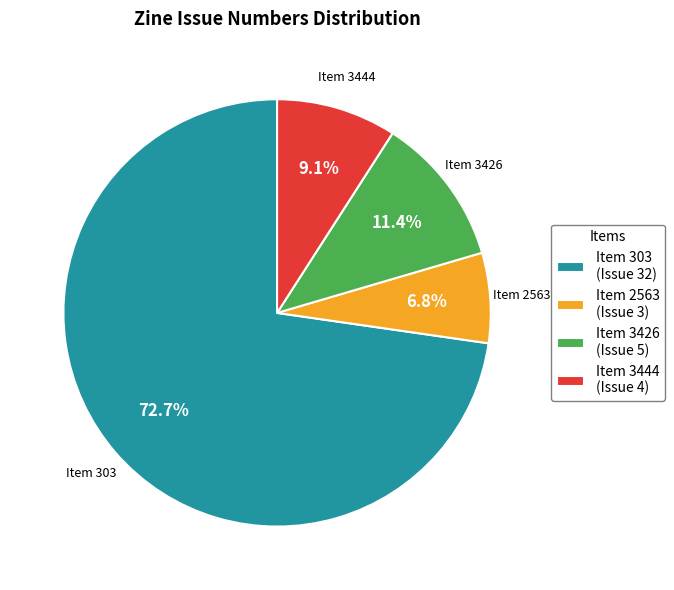

Is there any slice that represents more than half of the pie?

Yes